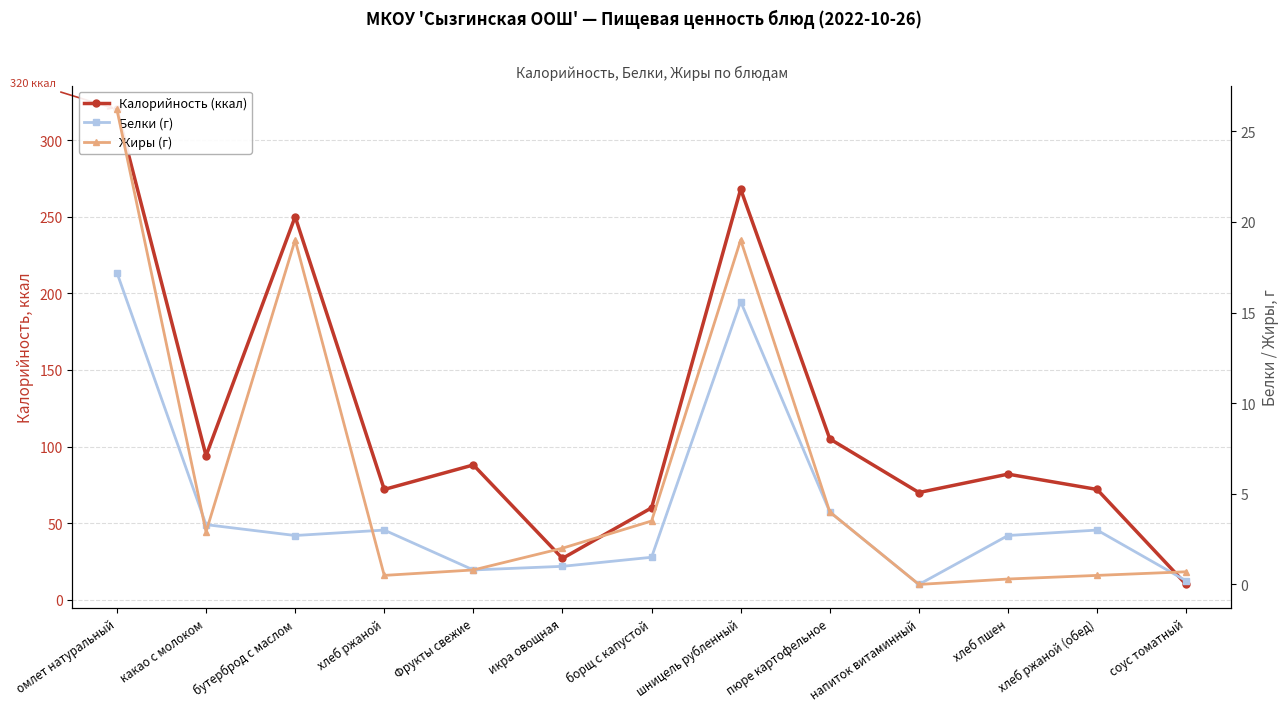

Where is the first local minimum for Калорийность (ккал)?

какао с молоком